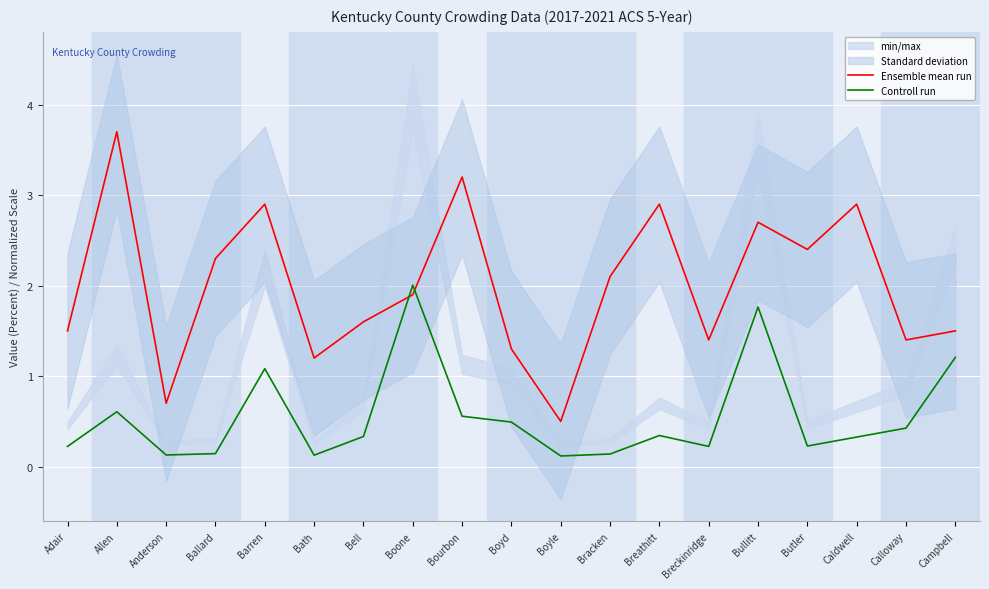

Read the Ensemble mean run value at Anderson.

0.7